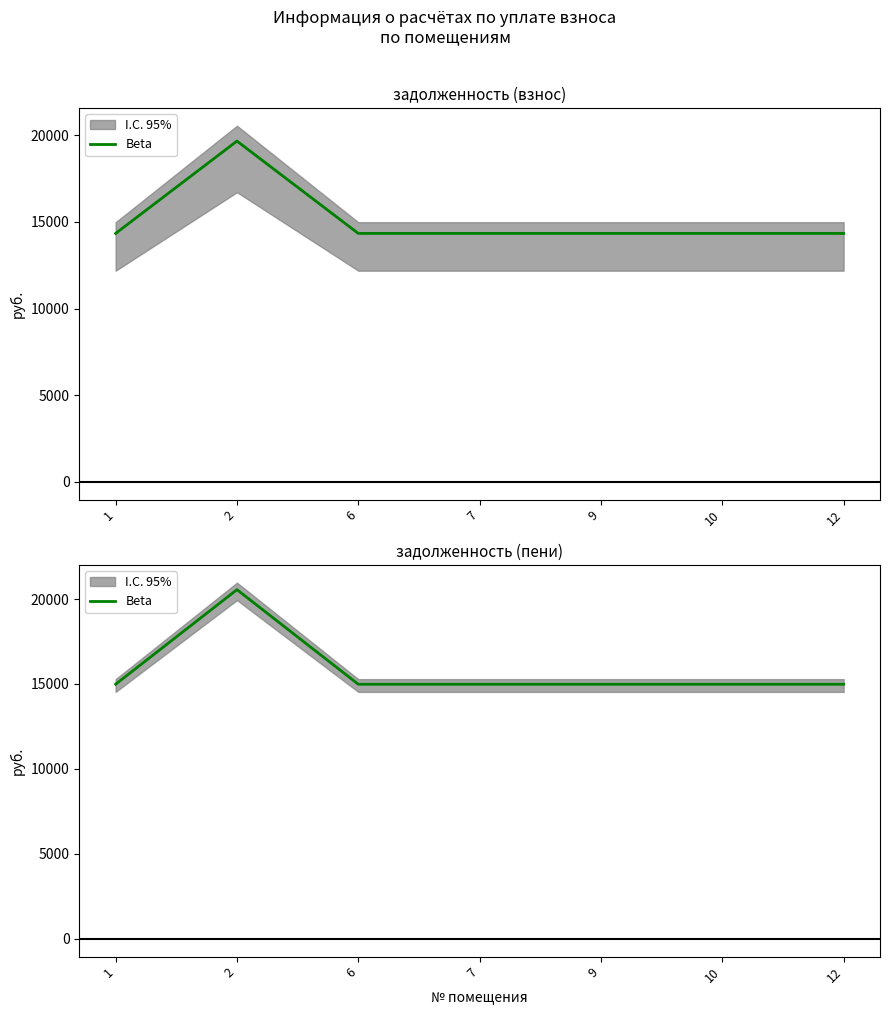

The value at 2 is 28309.9. True or false?

False